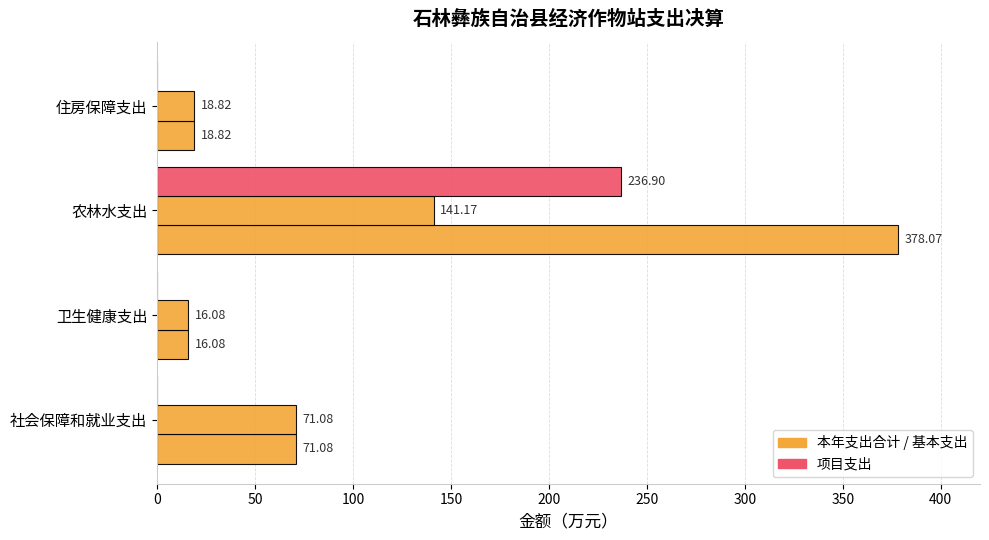

Count the number of categories in the chart.

4